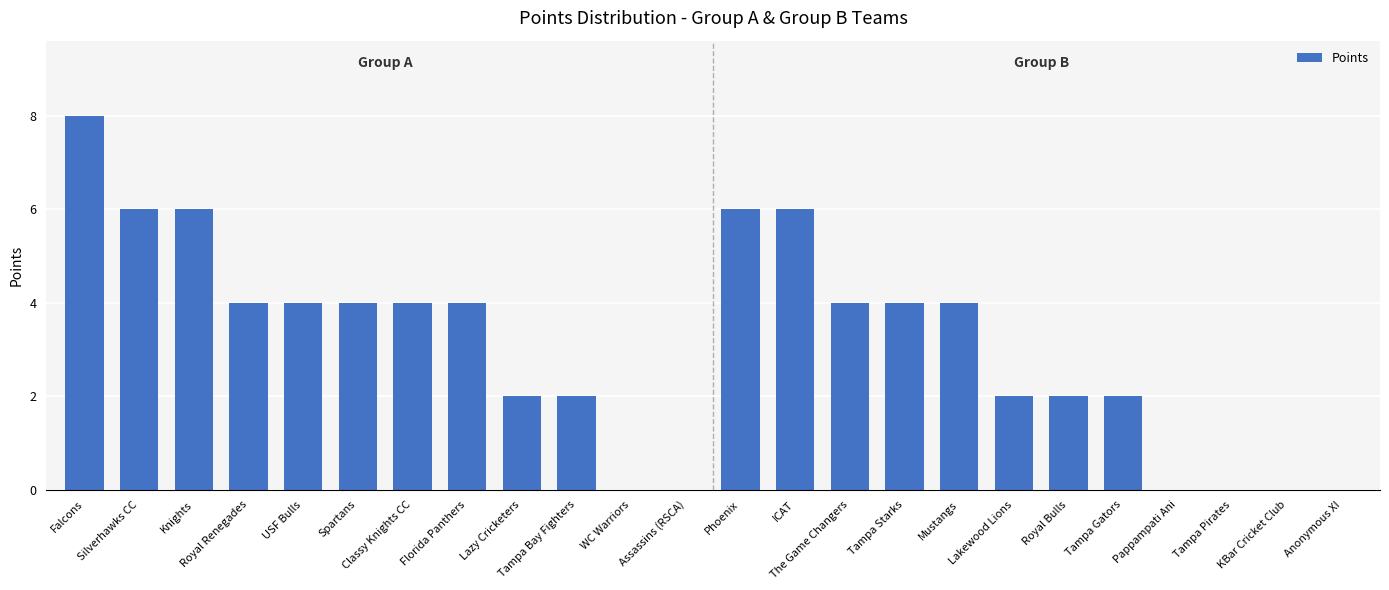

Reading left to right, extract all data points from this chart.

8	6	6	4	4	4	4	4	2	2	0	0	6	6	4	4	4	2	2	2	0	0	0	0